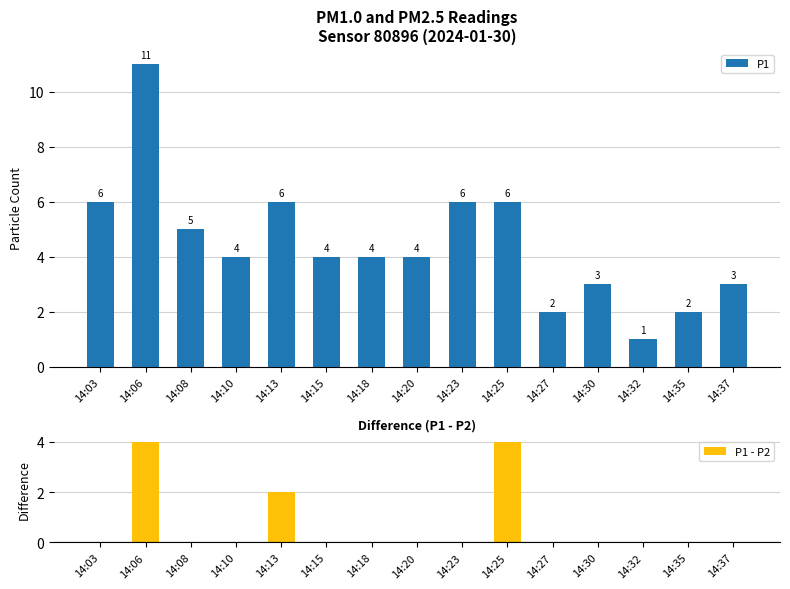

Reading left to right, extract all data points from this chart.

P1: 14:03=6	14:06=11	14:08=5	14:10=4	14:13=6	14:15=4	14:18=4	14:20=4	14:23=6	14:25=6	14:27=2	14:30=3	14:32=1	14:35=2	14:37=3
P1 - P2: 14:03=0	14:06=4	14:08=0	14:10=0	14:13=2	14:15=0	14:18=0	14:20=0	14:23=0	14:25=4	14:27=0	14:30=0	14:32=0	14:35=0	14:37=0